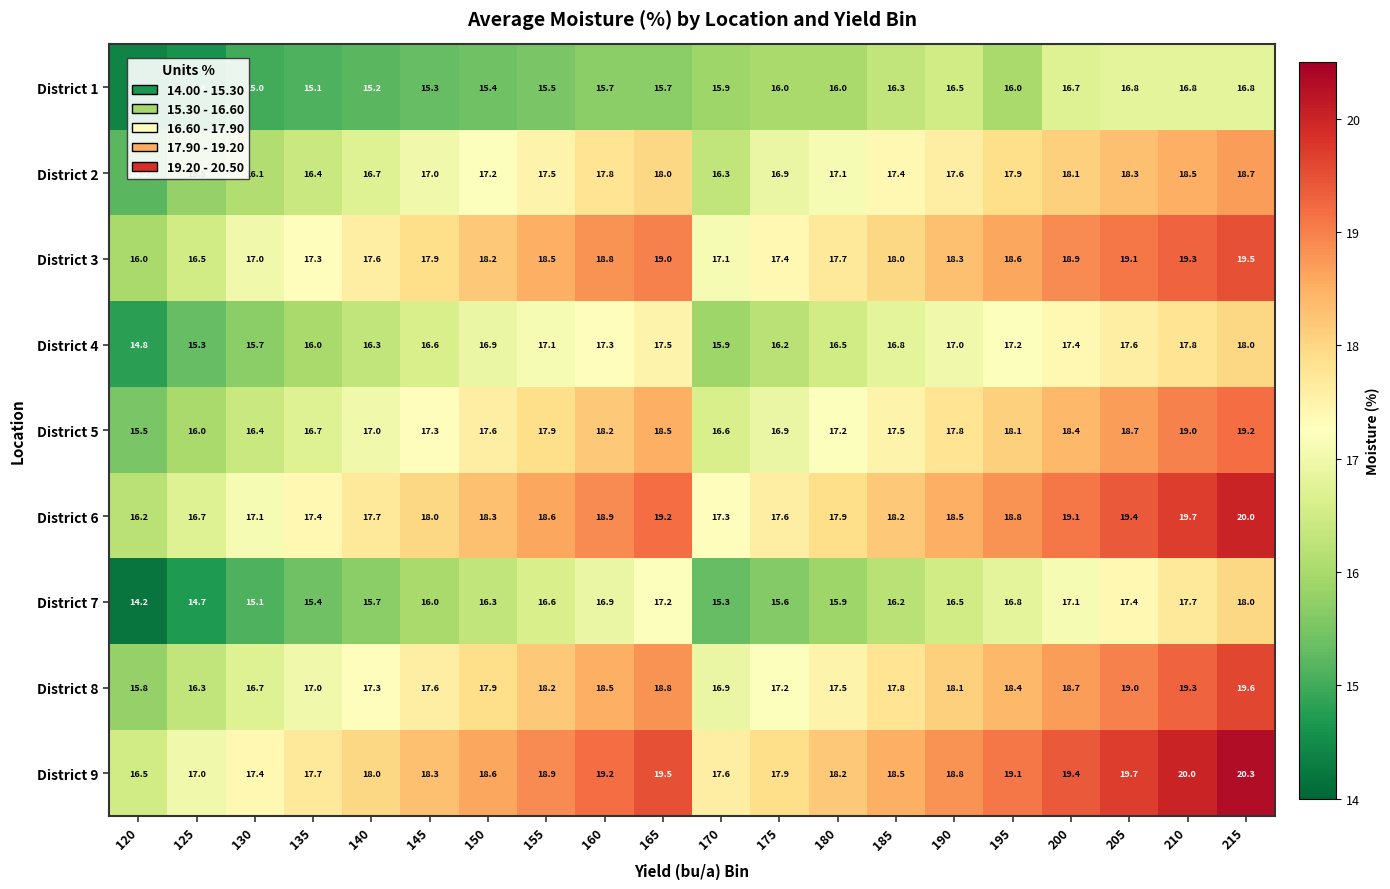

Is it true that District 6 equals 17.6 at 175?

True